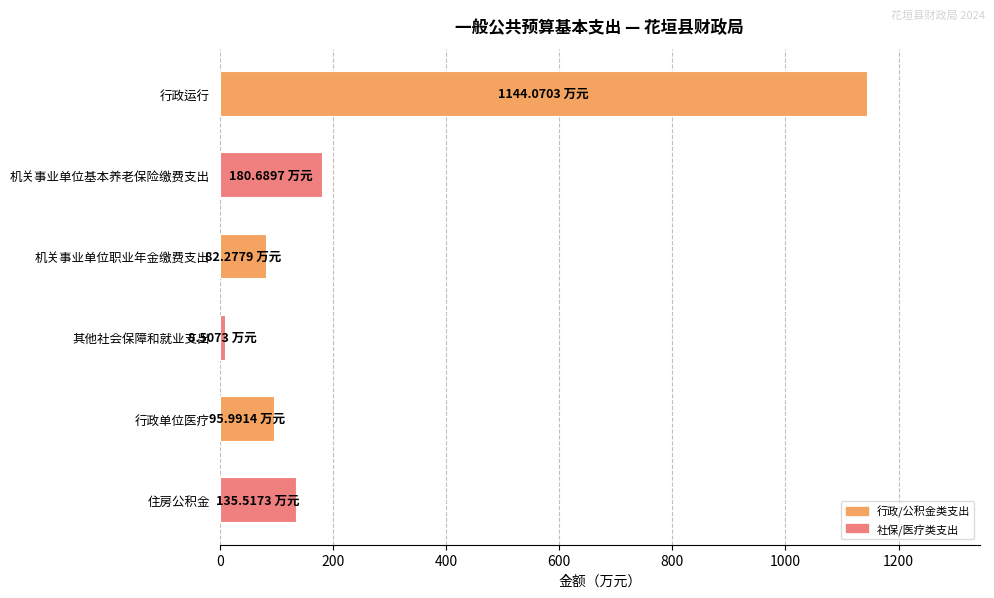

Which label corresponds to the smallest value in the chart?

其他社会保障和就业支出